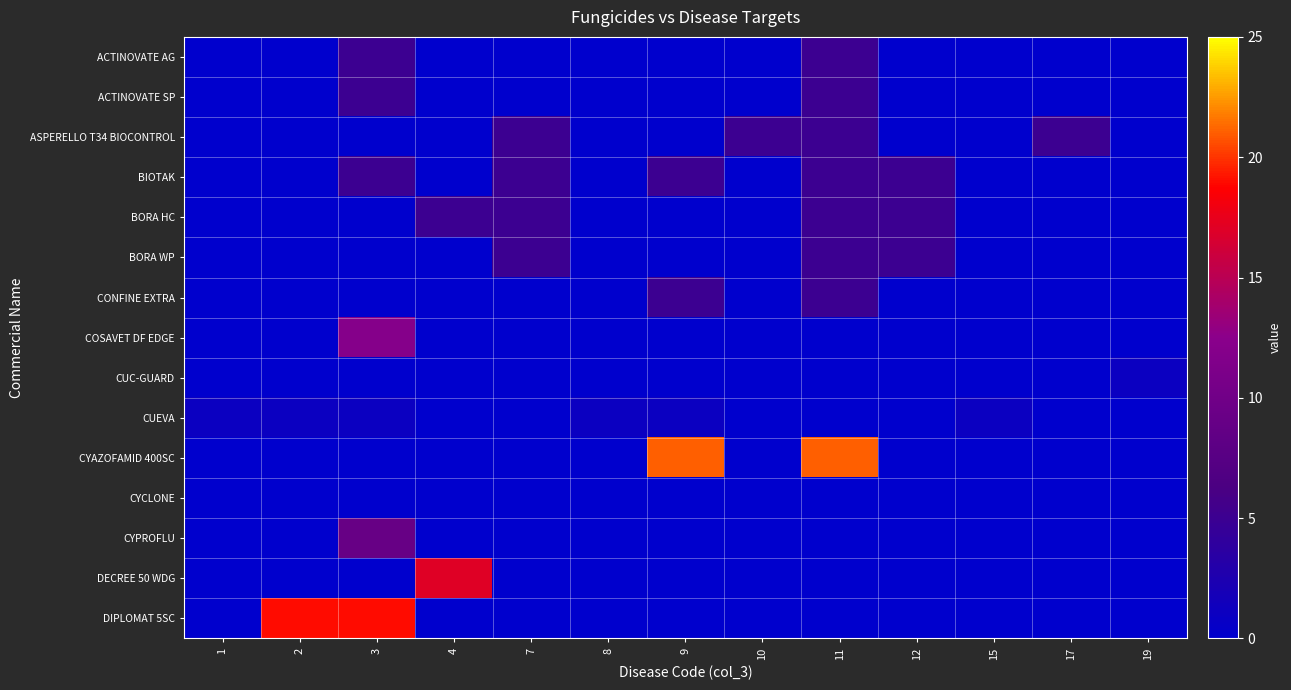

What is the spread (max minus min) of values at 3?

19